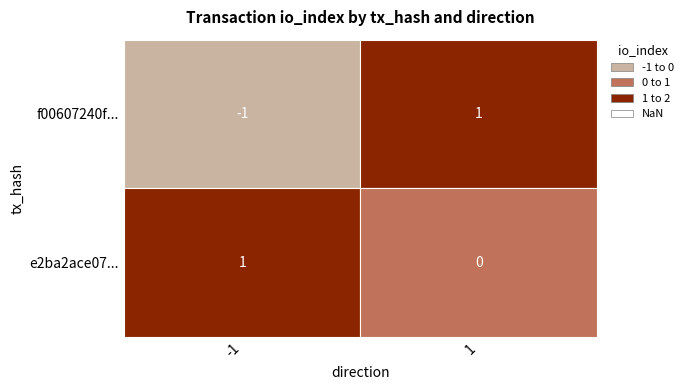

The value of e2ba2ace071f56c587c4e62cd1cb54ca28cca3a at 1 is 0. True or false?

False